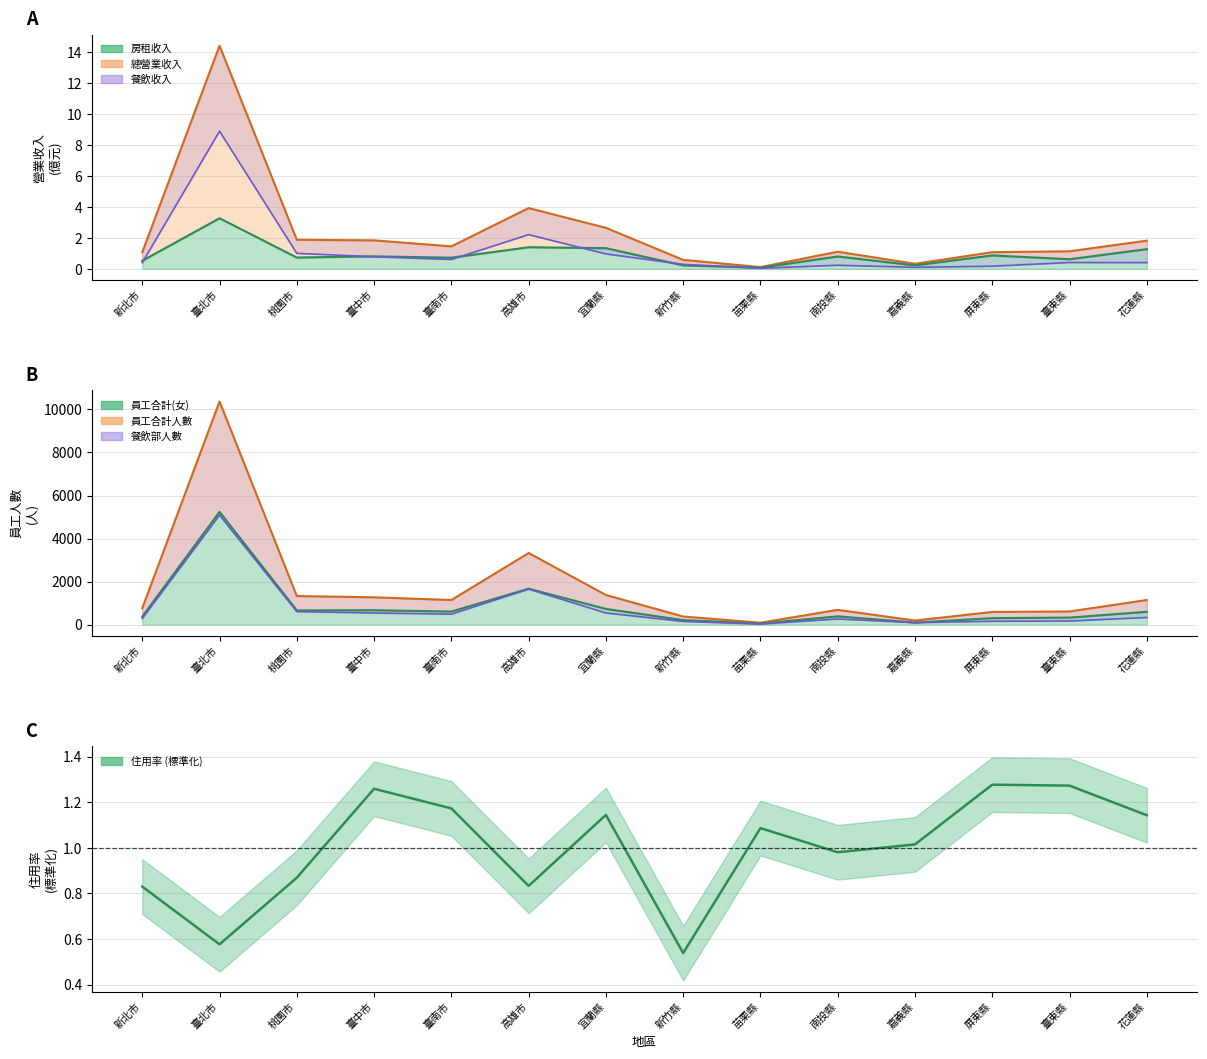

Rank the categories by 餐飲收入 value from highest to lowest.

臺北市, 高雄市, 桃園市, 宜蘭縣, 臺中市, 臺南市, 臺東縣, 花蓮縣, 新北市, 新竹縣, 南投縣, 屏東縣, 嘉義縣, 苗栗縣